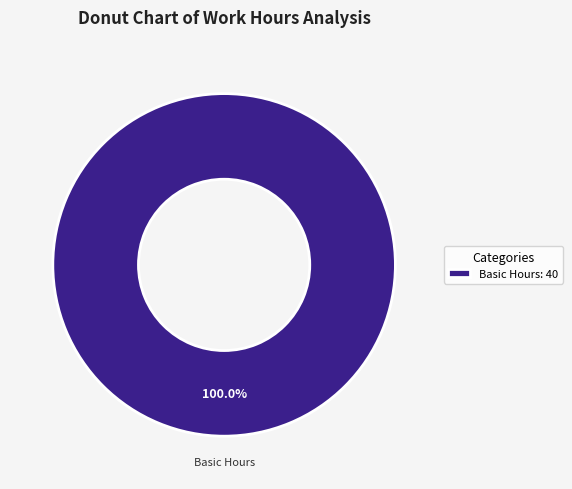

Rank the categories by value from highest to lowest.

Basic Hours: 40